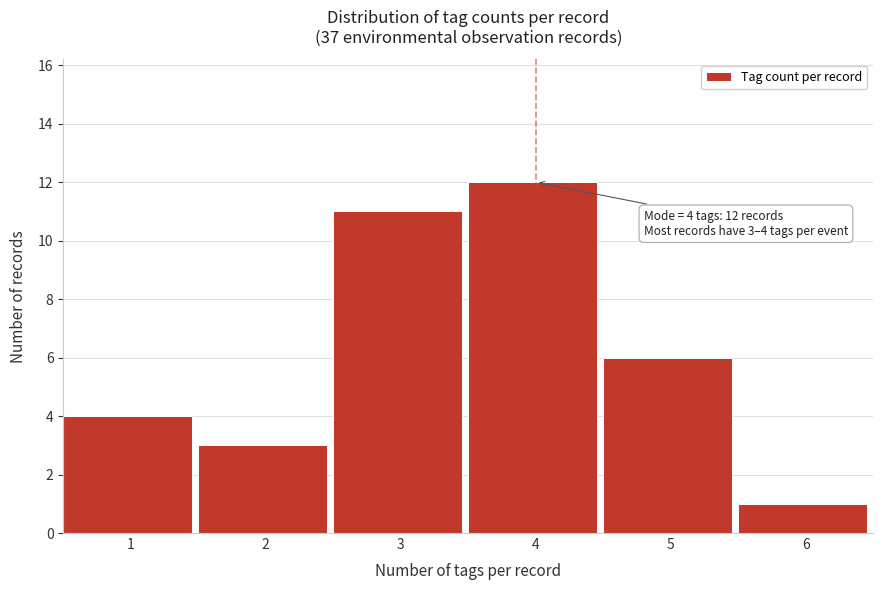

Reading left to right, list all the values displayed in this chart.

1=4	2=3	3=11	4=12	5=6	6=1